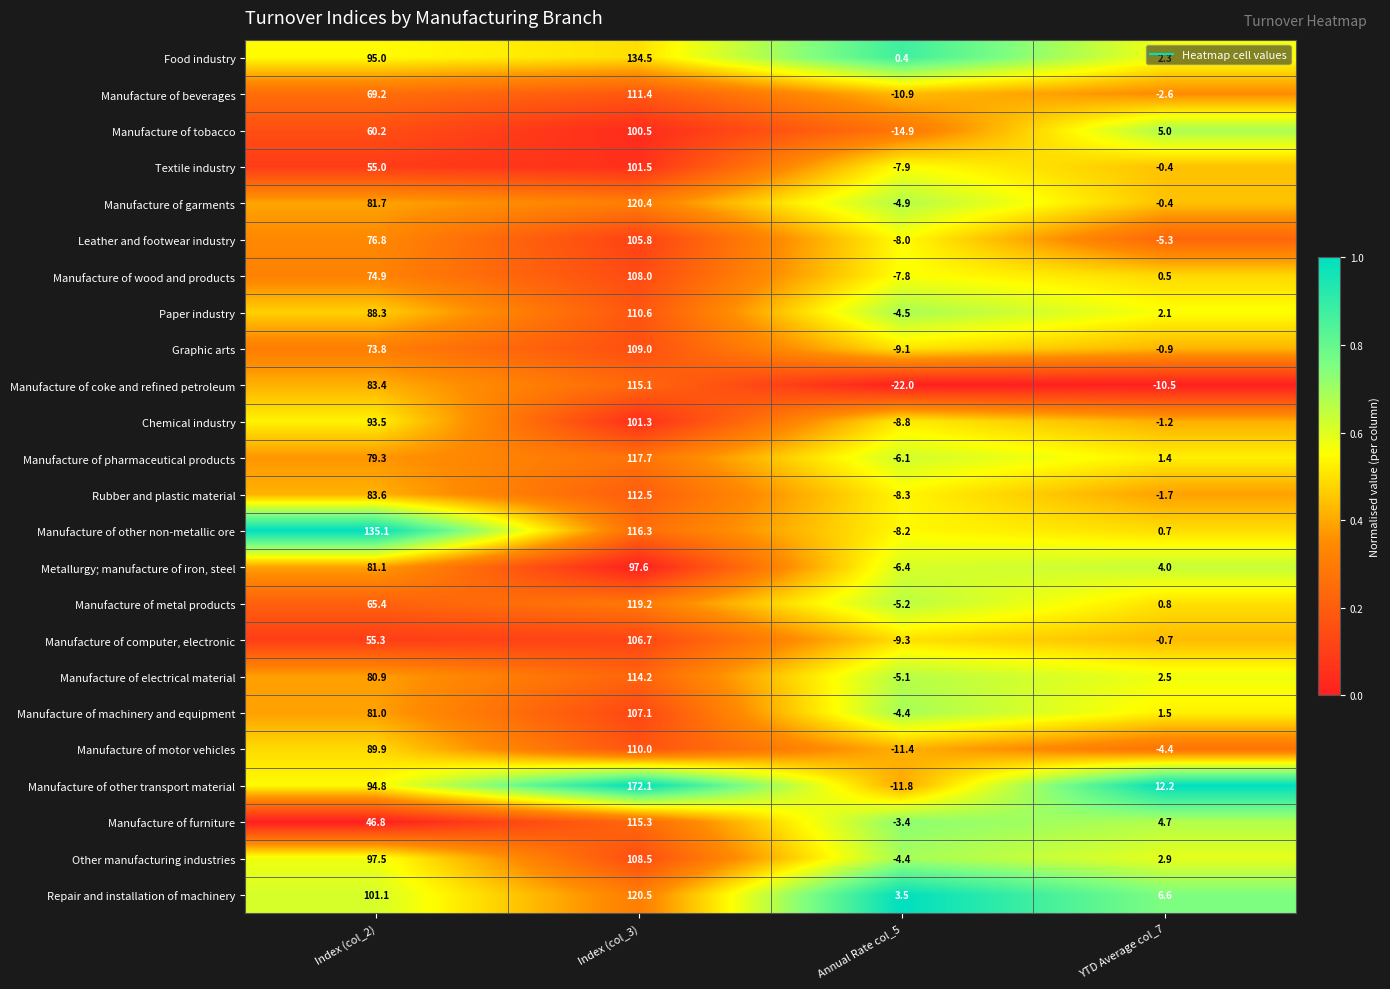

Which series changed the most between Index (col_3) and YTD Average col_7?

Manufacture of other transport material